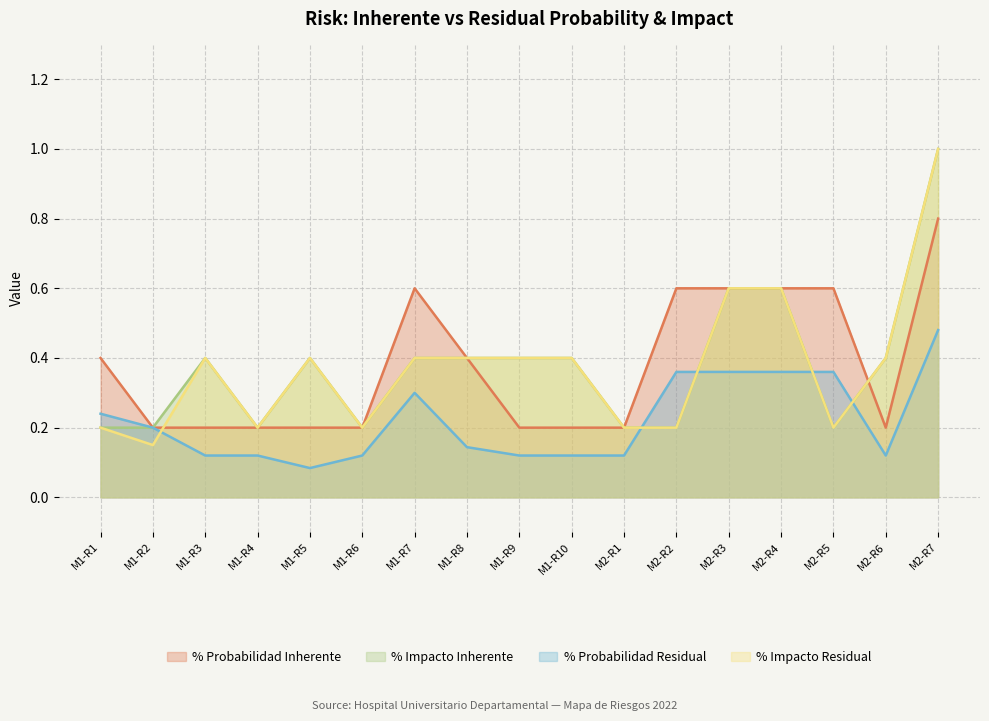

At which label does % Probabilidad Residual reach its peak?

M2-R7